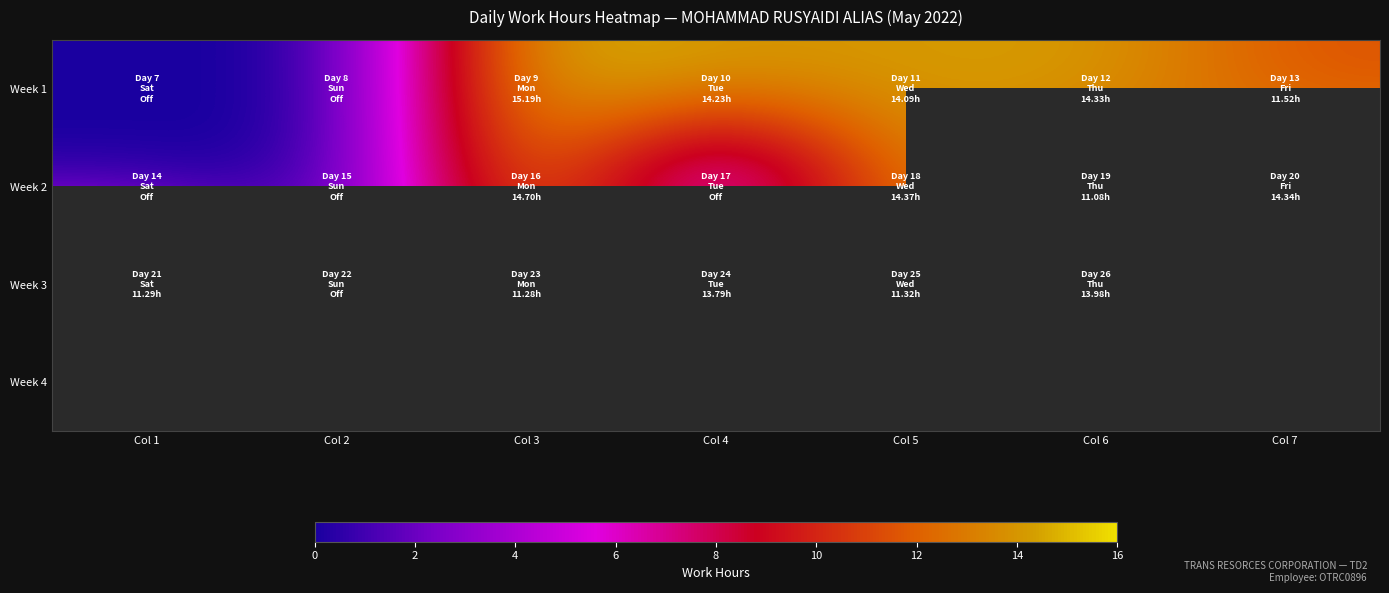

True or false: Week 2 has a value of 8.4 at Col 1.

False